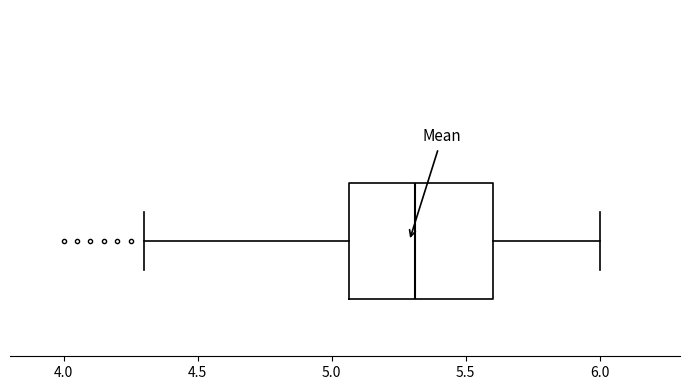

Transcribe this box plot: give where the median line is, the range the box spans, and where the two whiskers end, as read against the x-axis. The values are not printed on the chart, so give them approximately, as read against the axis.

median 5.30, box 5.05 to 5.60, whiskers 4.30 to 6.00